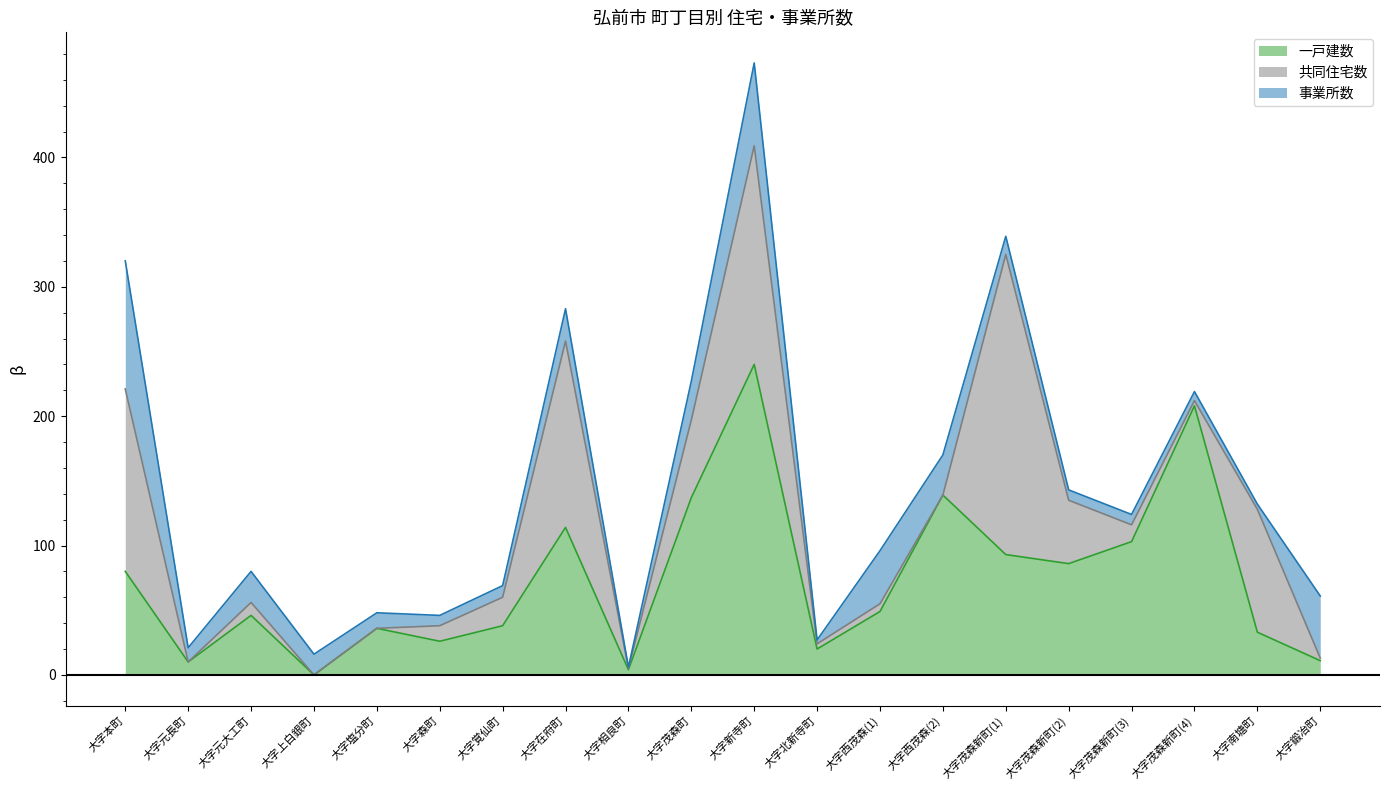

In 一戸建数, how many points are lower than both neighbors (excluding endpoints)?

6